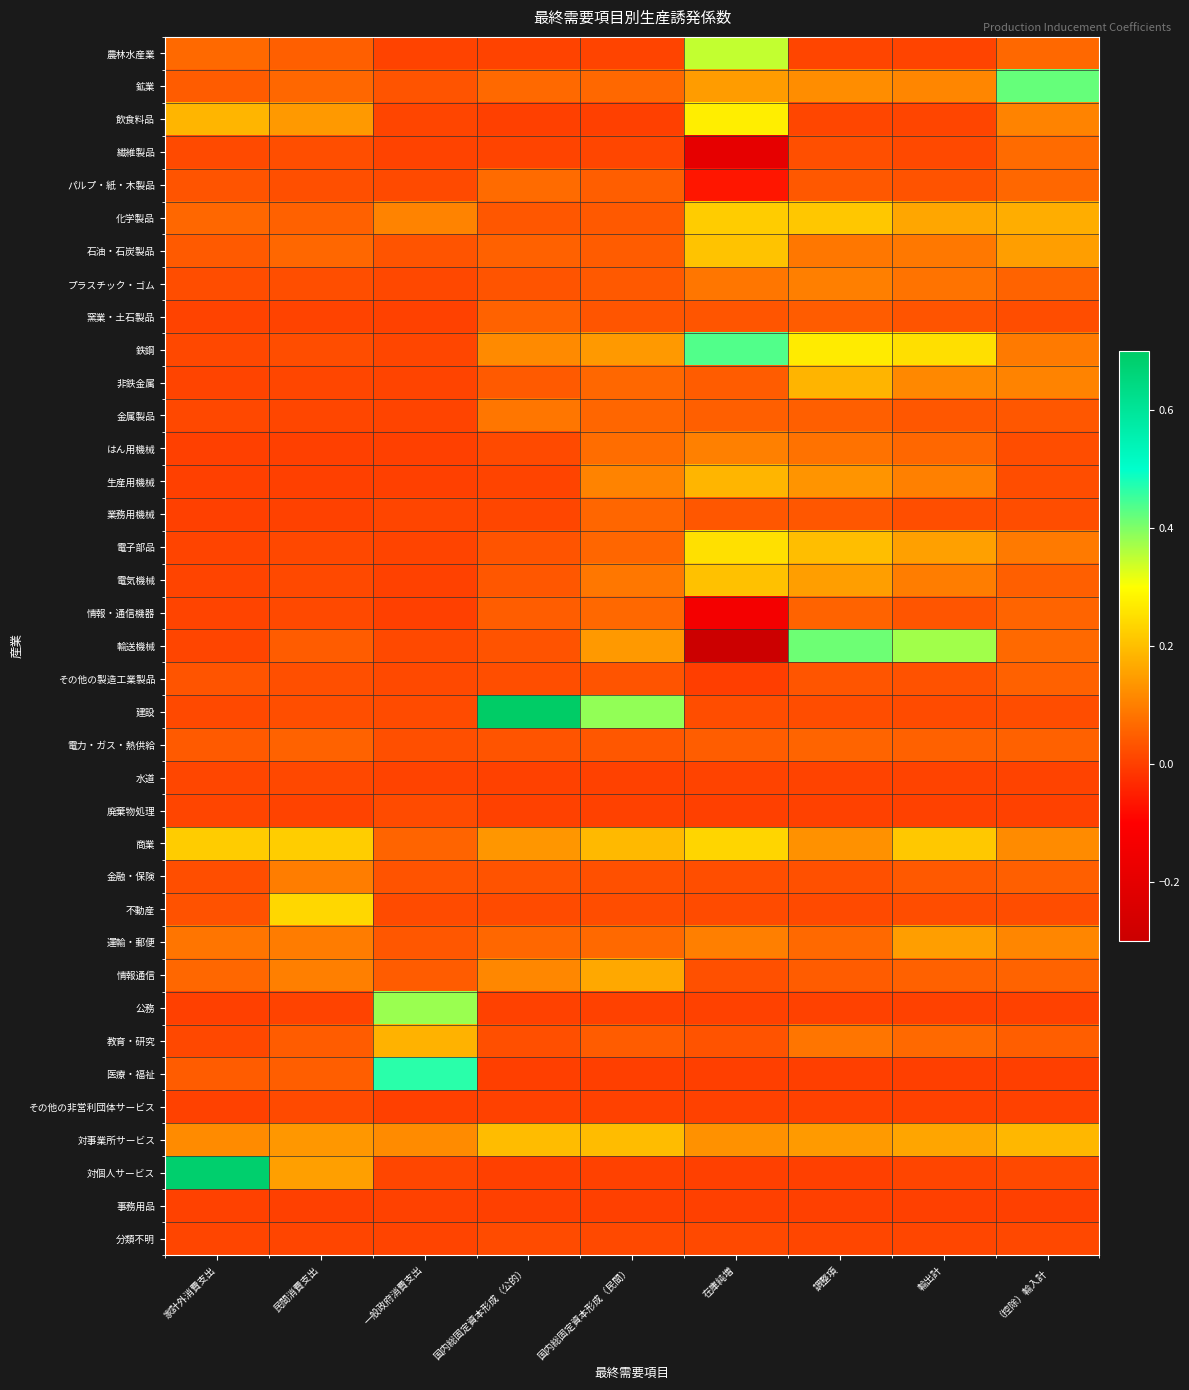

Which has a higher value, （控除）輸入計 or 輸出計?

（控除）輸入計